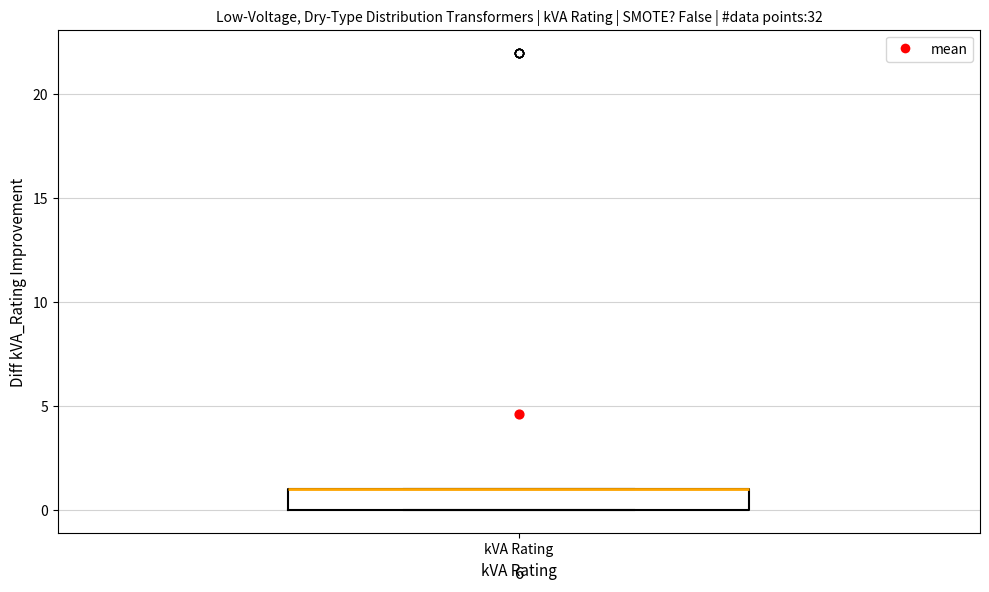

Transcribe this box plot: give where the median line is, the range the box spans, and where the two whiskers end, as read against the y-axis. The values are not printed on the chart, so give them approximately, as read against the axis.

median 1 (drawn on the box's upper edge), box 0 to 1, whiskers 0 to 1